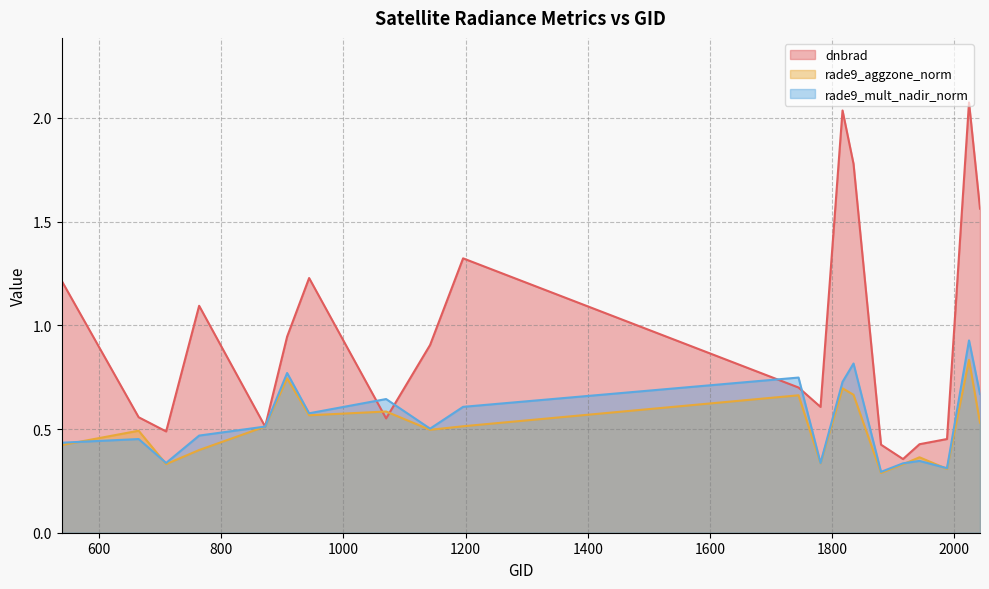

Is the value of rade9_mult_nadir_norm at 764 greater than the value of rade9_aggzone_norm at 1781?

Yes